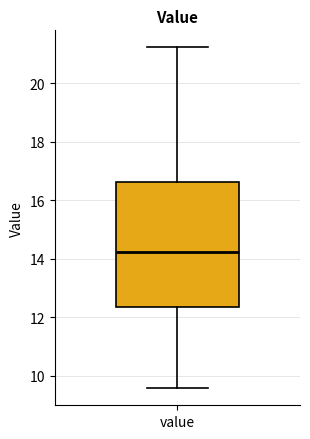

Read this box plot against the y-axis: the position of the median line, the range covered by the box, and the ends of both whiskers. The values are not printed on the chart, so give them approximately, as read against the axis.

median 14.2, box 12.4 to 16.6, whiskers 9.6 to 21.2